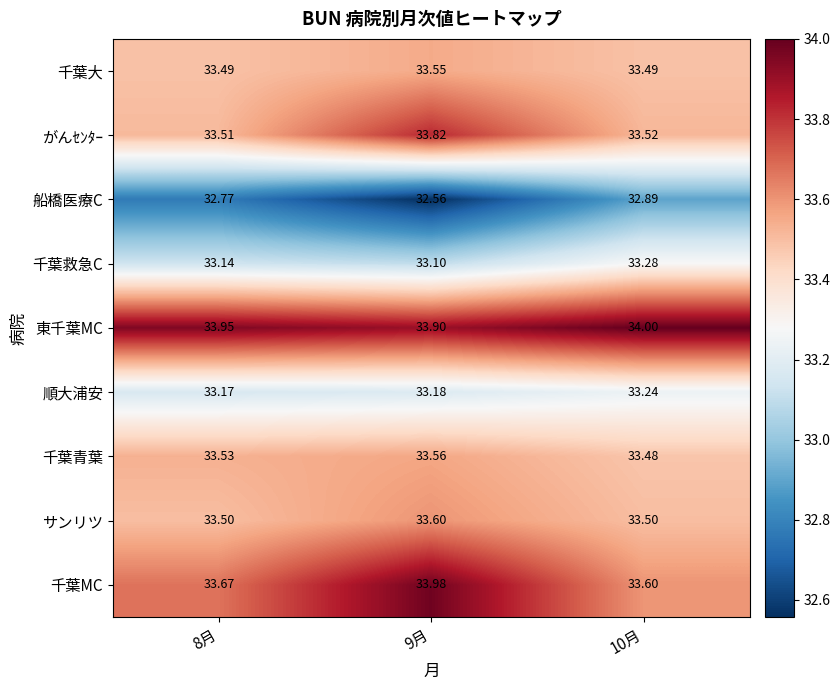

Is the value of 東千葉MC at 10月 greater than the value of 順大浦安 at 9月?

Yes